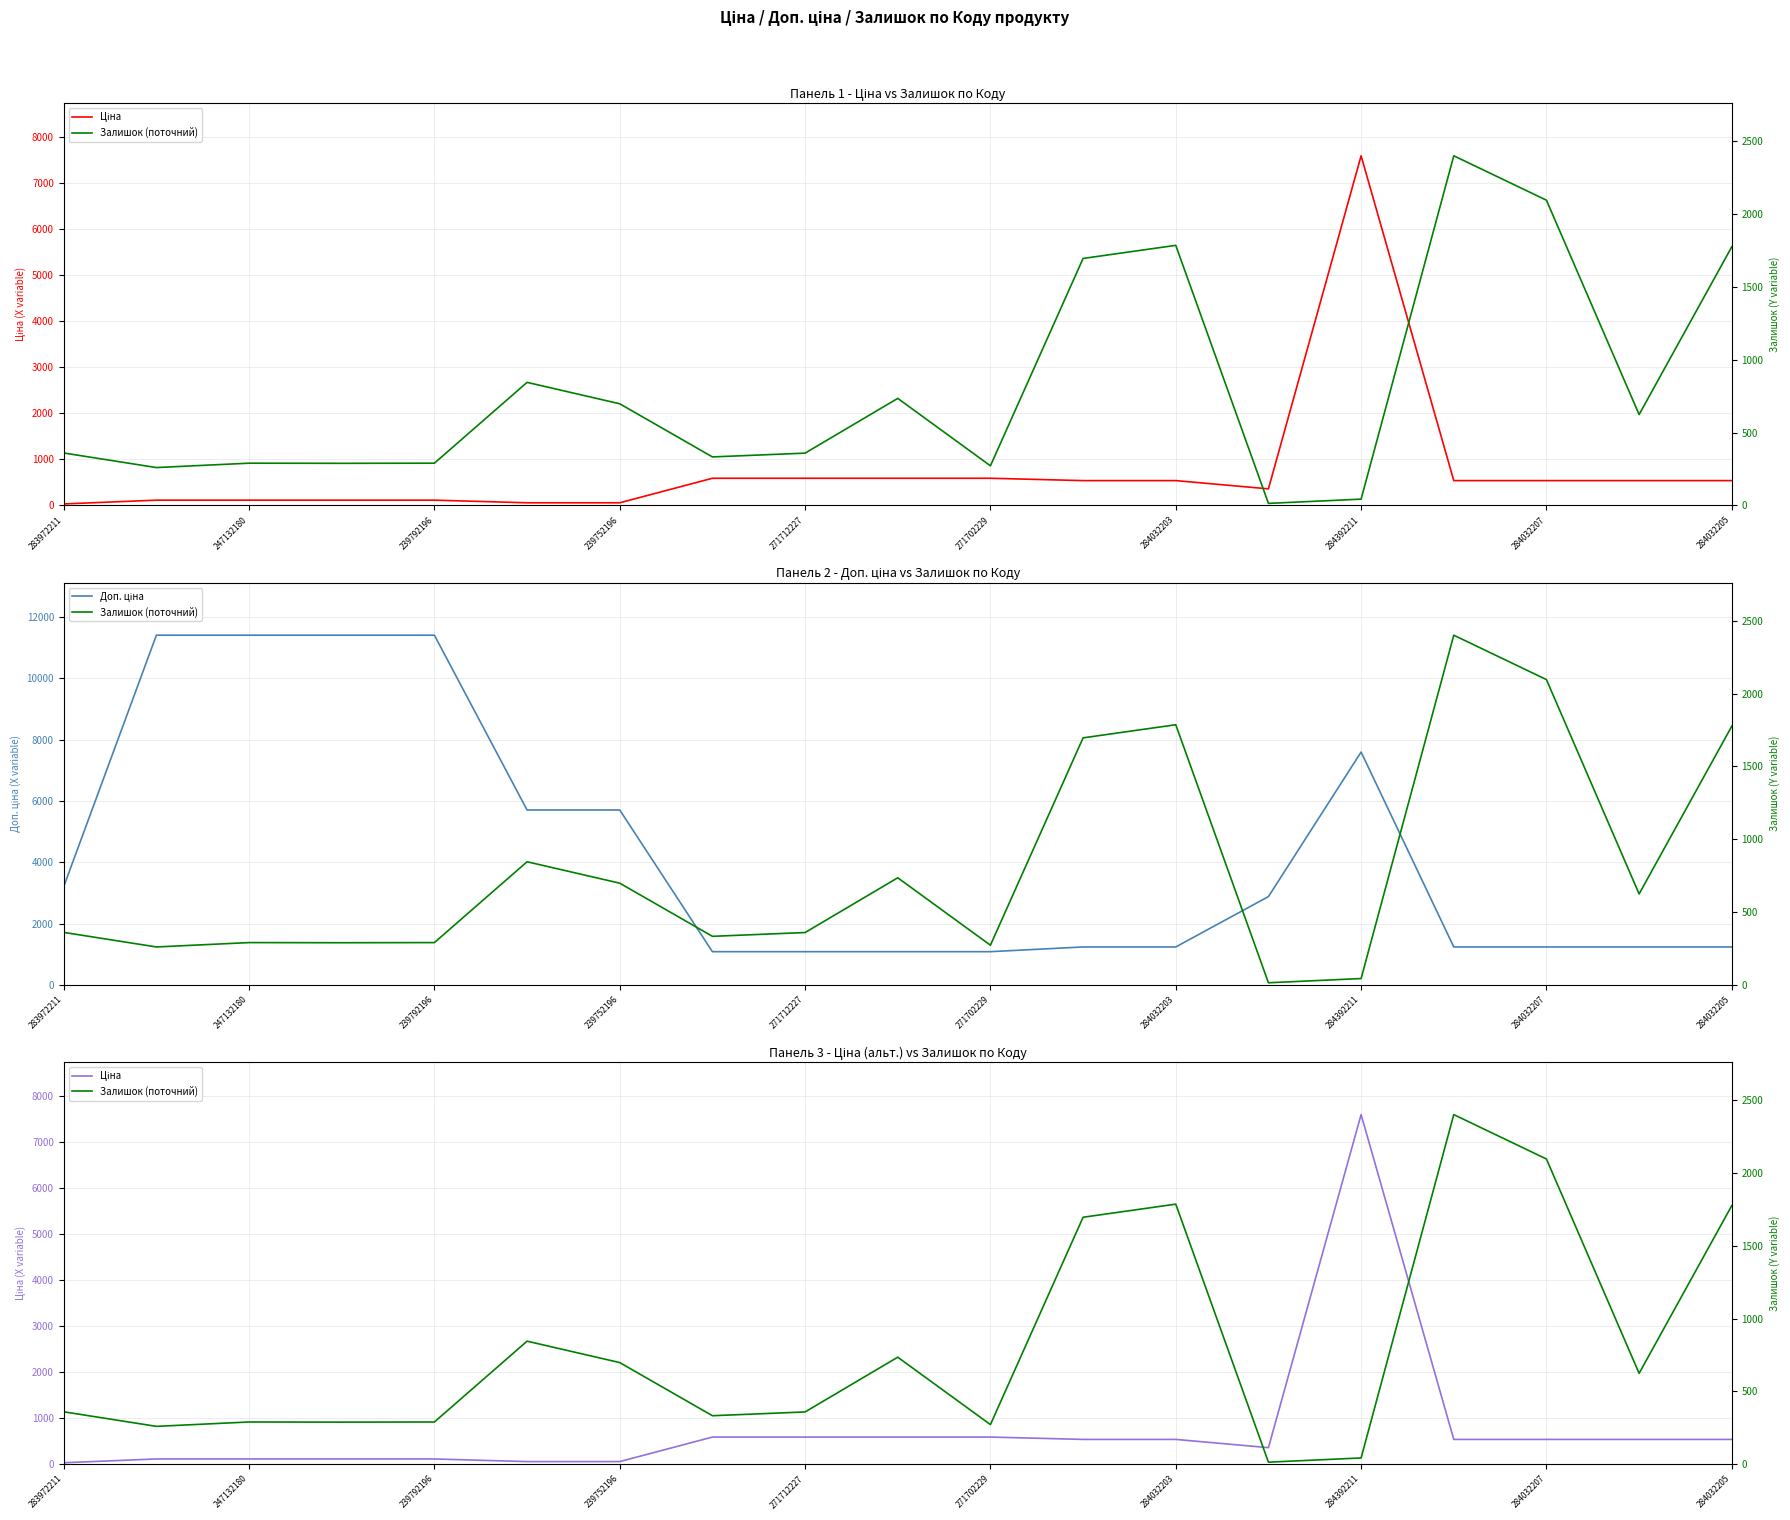

How many values in the Ціна series are below 539?

8